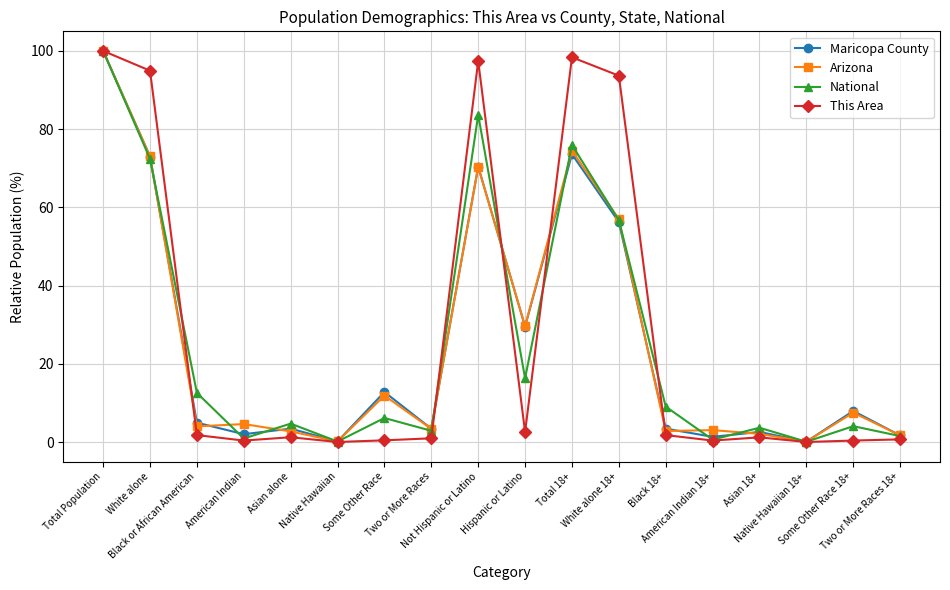

What is the greatest value displayed?

100.0